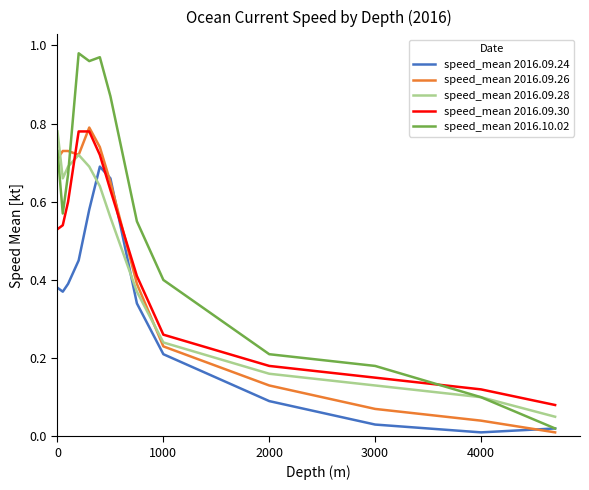

Which series ends up on top after the final intersection of speed_mean 2016.09.30 and speed_mean 2016.10.02?

speed_mean 2016.09.30